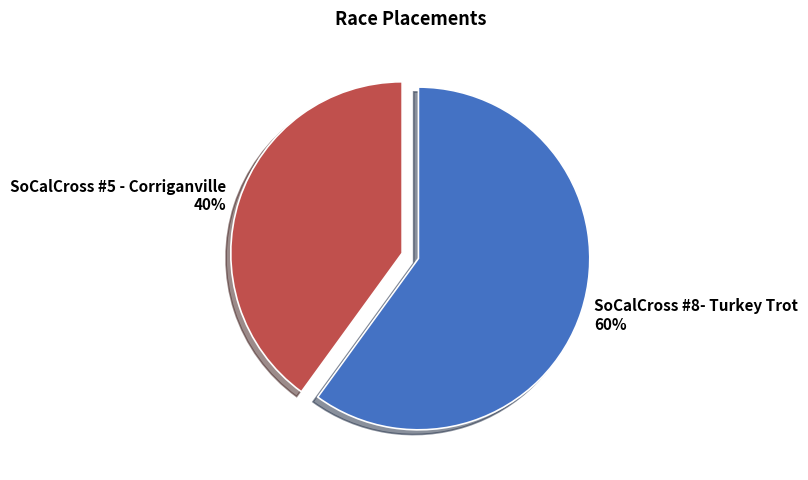

Rank the categories by value from lowest to highest.

SoCalCross #5 - Corriganville, SoCalCross #8- Turkey Trot